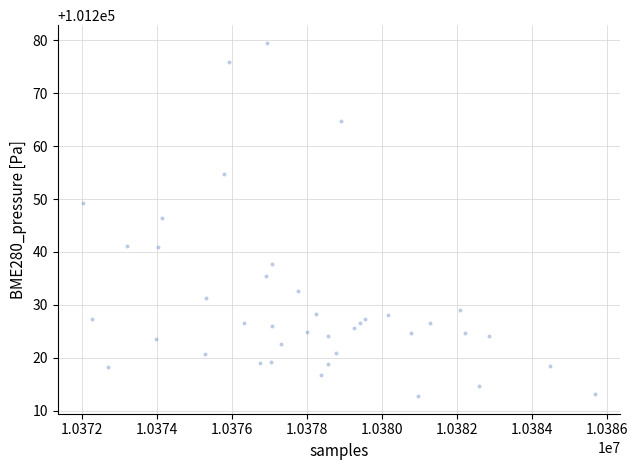

What is the range of Y values (max minus min)?

66.8